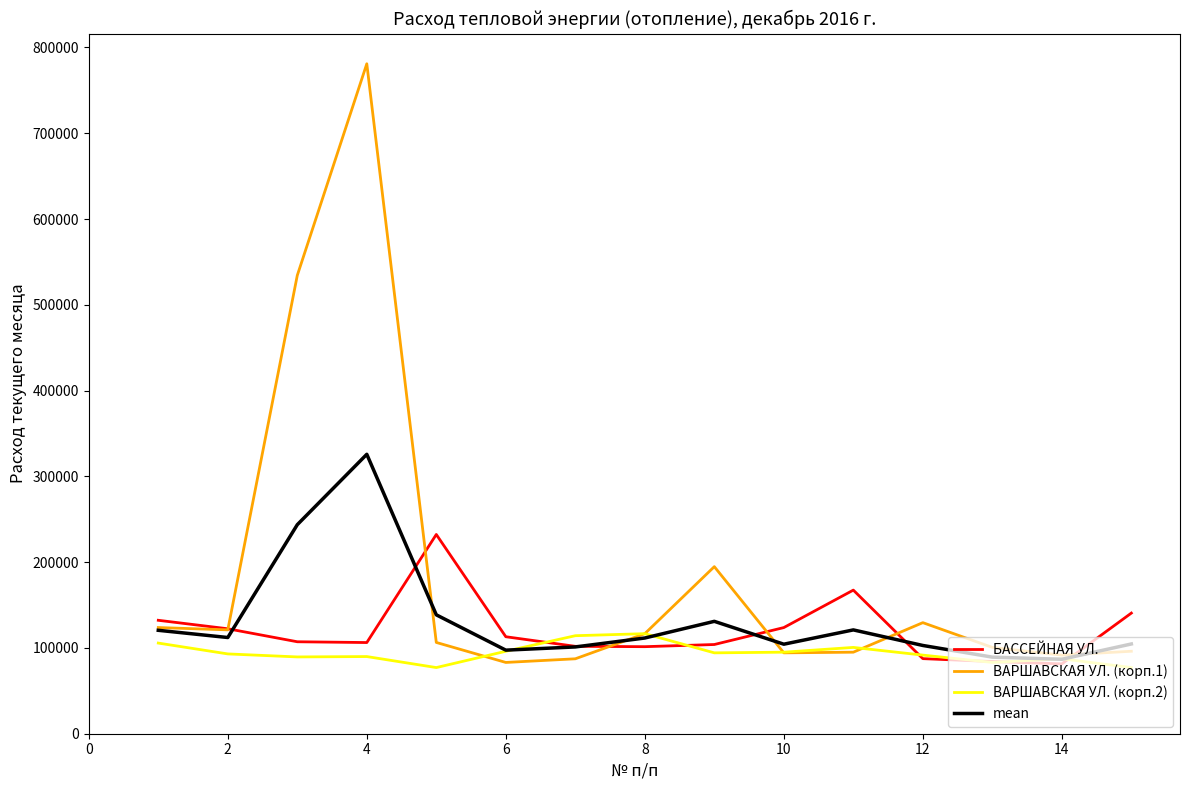

Which series has the largest range (max minus min)?

ВАРШАВСКАЯ УЛ. (корп.1)